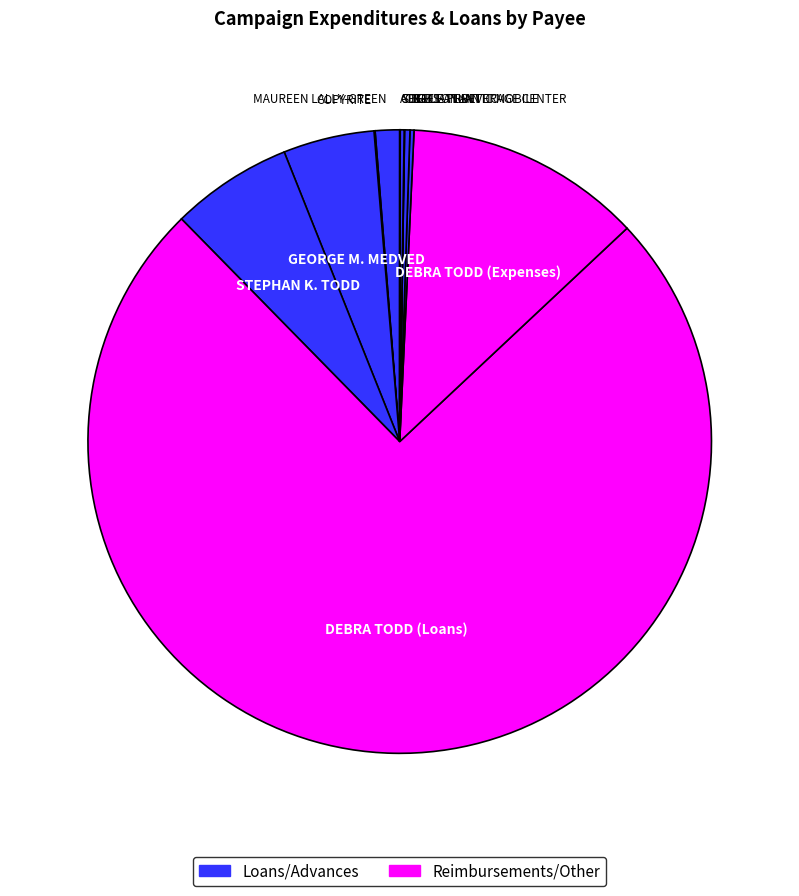

Does DEBRA TODD (Loans) account for over 50% of the chart?

Yes